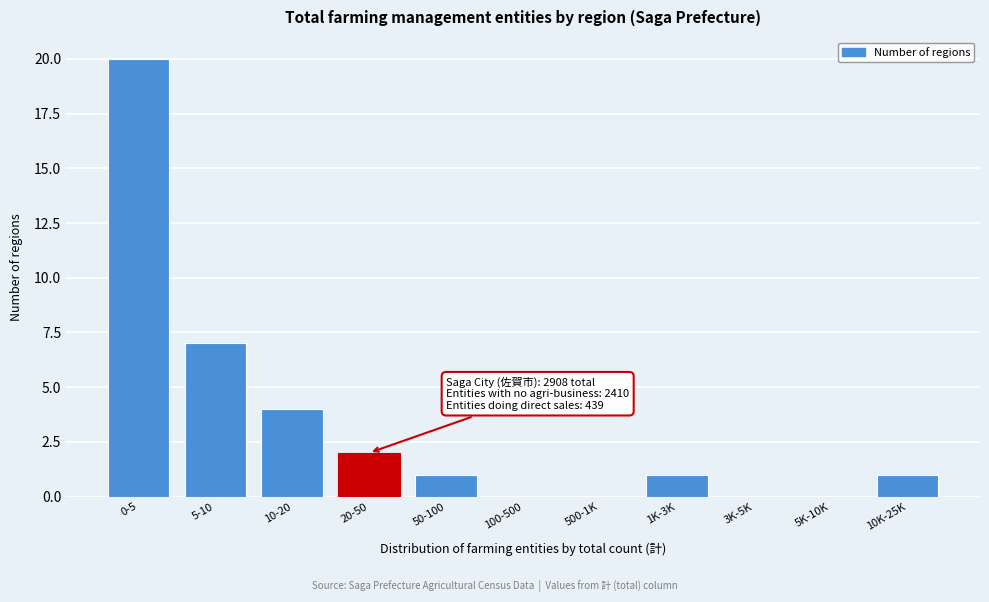

Reading right to left, extract all data points from this chart.

10K-25K=1	5K-10K=0	3K-5K=0	1K-3K=1	500-1K=0	100-500=0	50-100=1	20-50=2	10-20=4	5-10=7	0-5=20